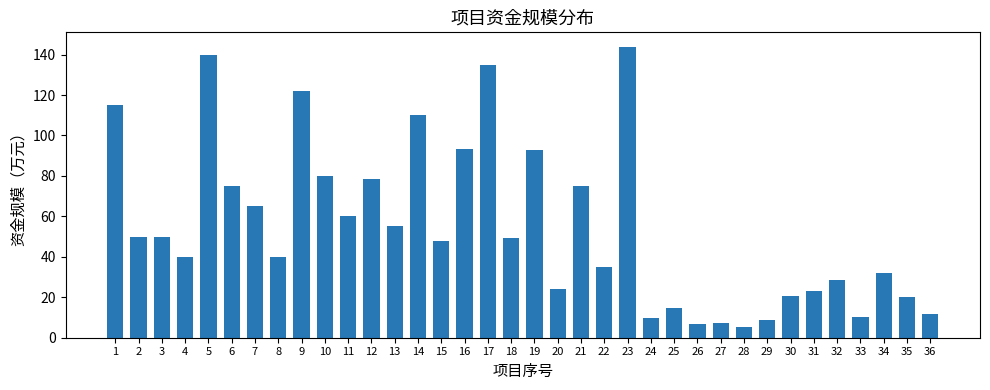

What is the ratio of the value at 34 to the value at 6?

0.4